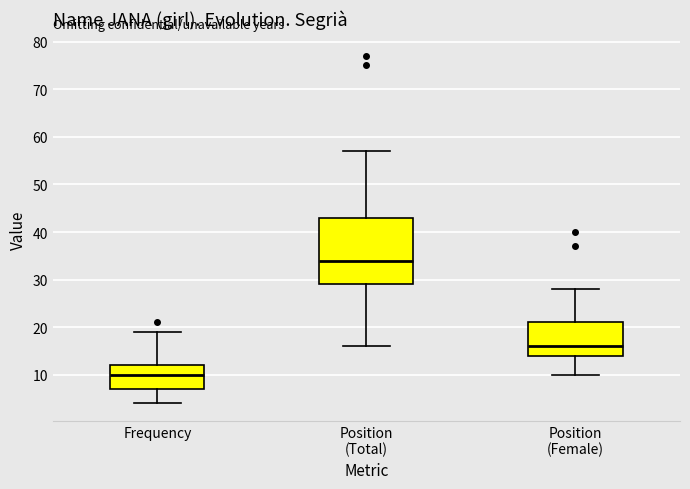

Reading left to right, transcribe this box plot: for each box, give where its median line is, the range the box spans, and where its two whiskers end, as read against the y-axis. The values are not printed on the chart, so give them approximately, as read against the axis.

Frequency: median 10, box 7 to 12, whiskers 4 to 19
Position (Total): median 34, box 29 to 43, whiskers 16 to 57
Position (Female): median 16, box 14 to 21, whiskers 10 to 28